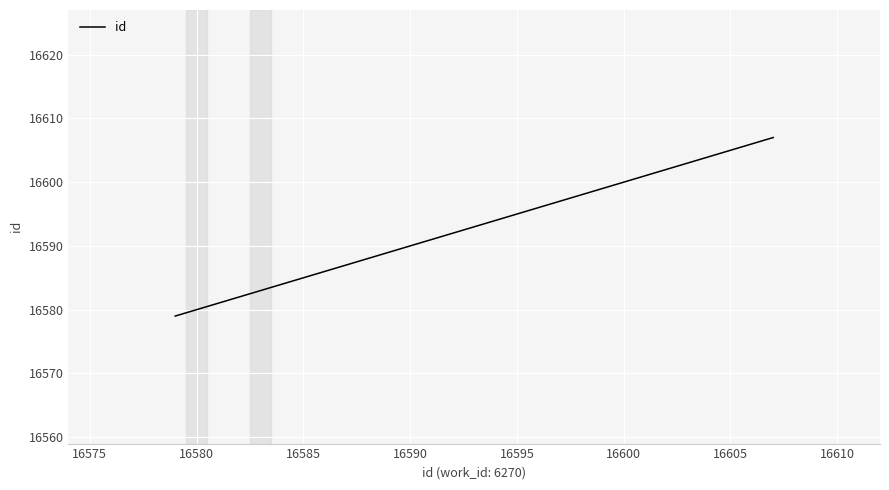

What is the sum of all values?

82937